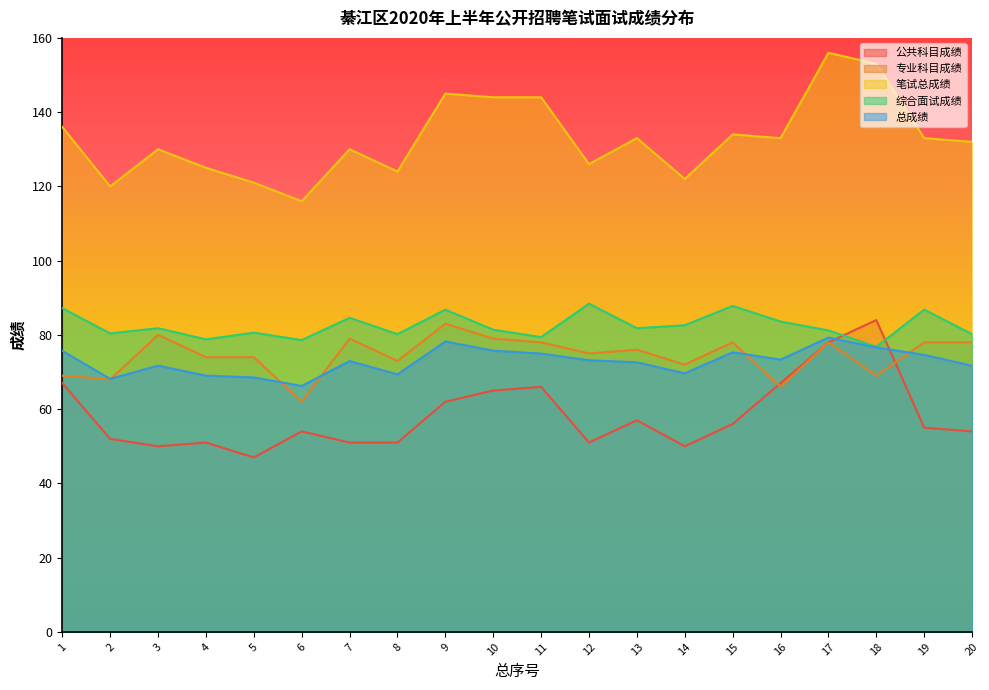

In 总成绩, how many points are higher than both neighbors (excluding endpoints)?

5